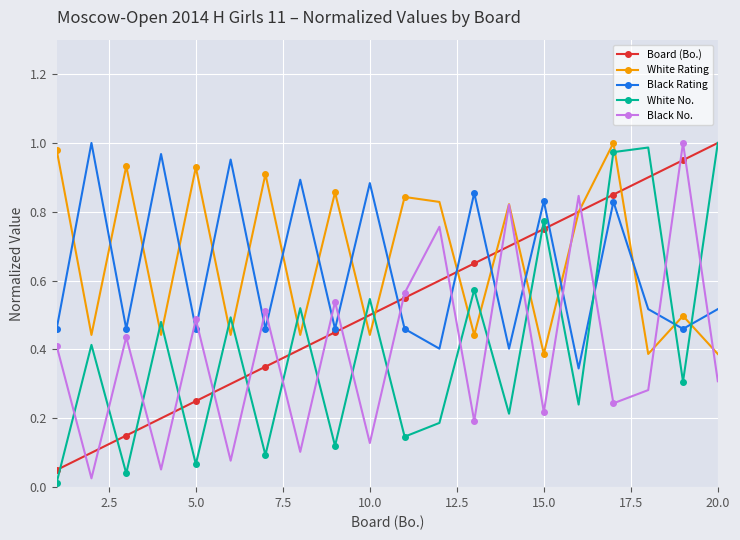

At how many categories does at least one series exceed 0?

20